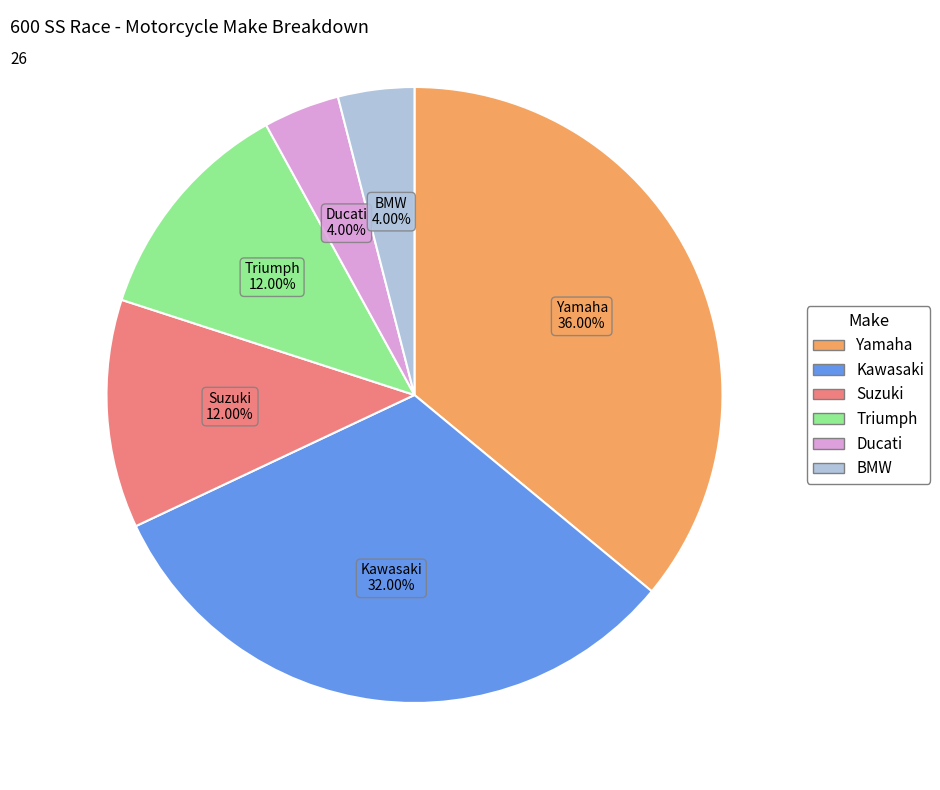

To the nearest percent, what portion does BMW represent?

4%